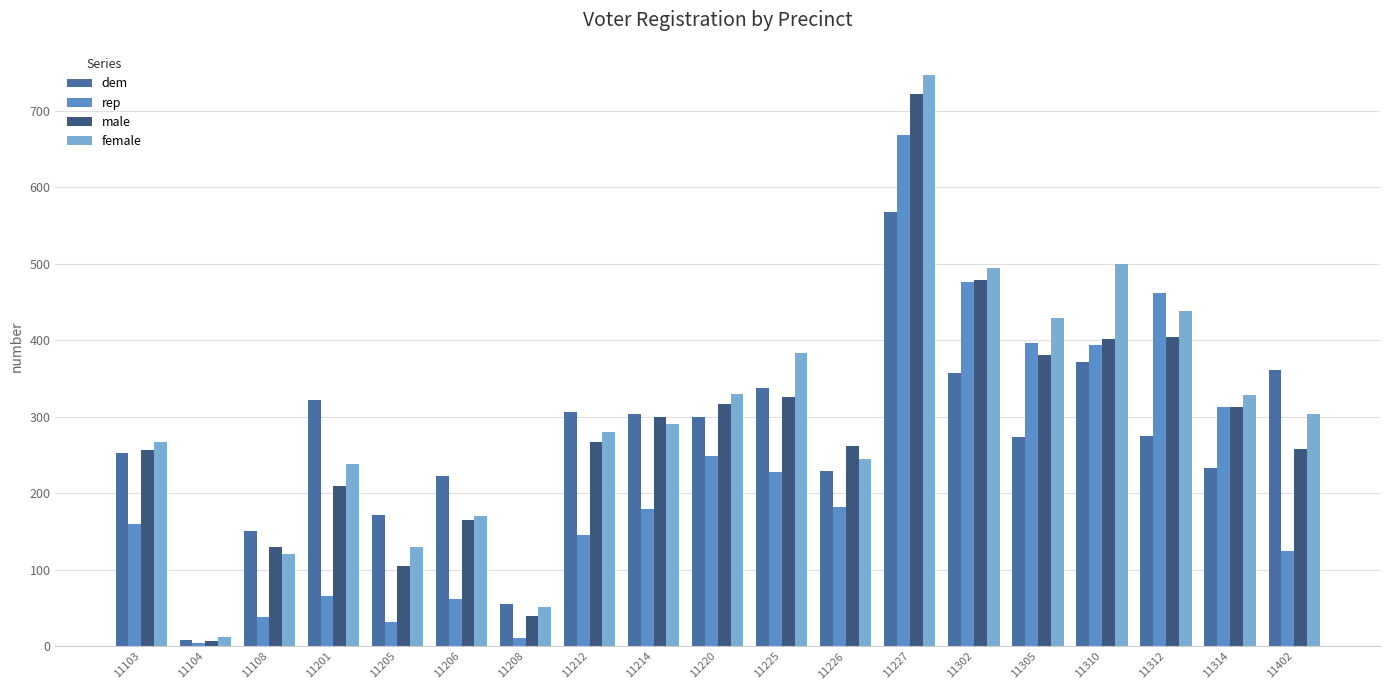

The female series shows 592 at 11225. True or false?

False